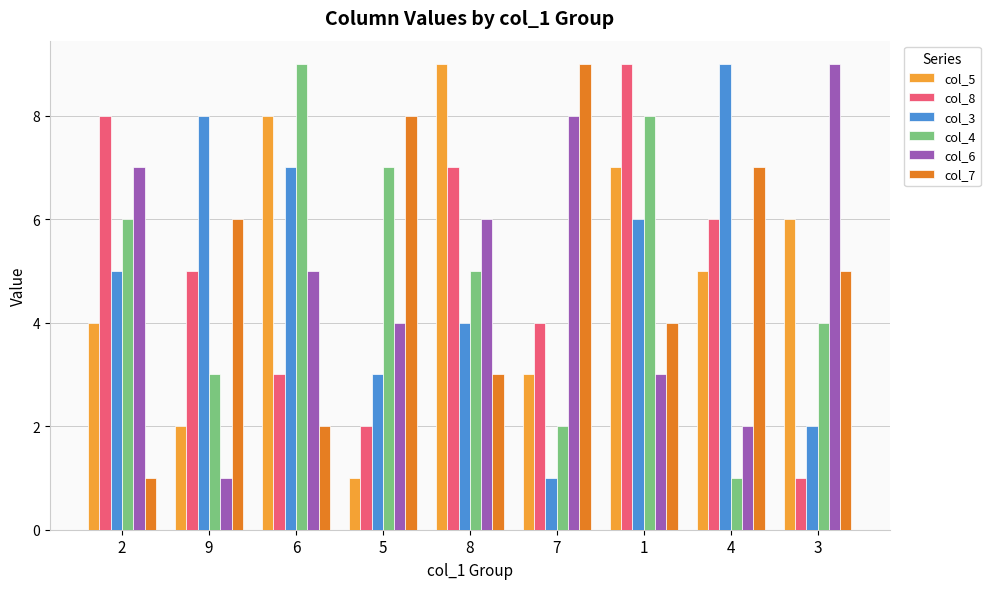

List the labels in order of col_7 value, largest first.

7, 5, 4, 9, 3, 1, 8, 6, 2